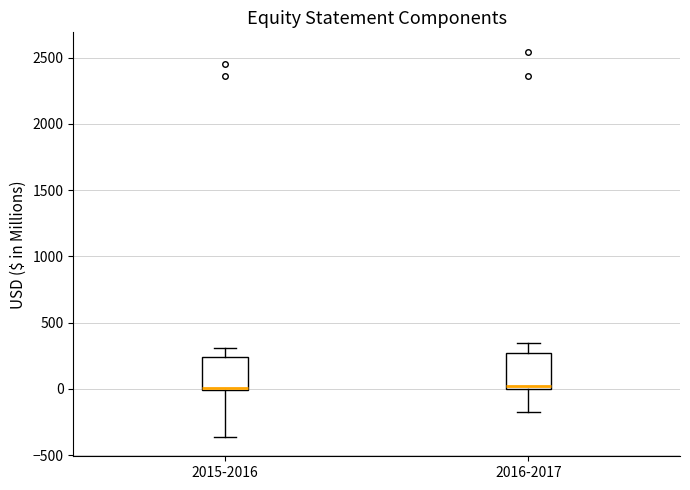

Reading left to right, transcribe this box plot: for each box, give where its median line is, the range the box spans, and where its two whiskers end, as read against the y-axis. The values are not printed on the chart, so give them approximately, as read against the axis.

2015-2016: median 0 (drawn on the box's lower edge), box 0 to 250, whiskers -350 to 300
2016-2017: median 0 (just above the box's lower edge), box 0 to 250, whiskers -150 to 350